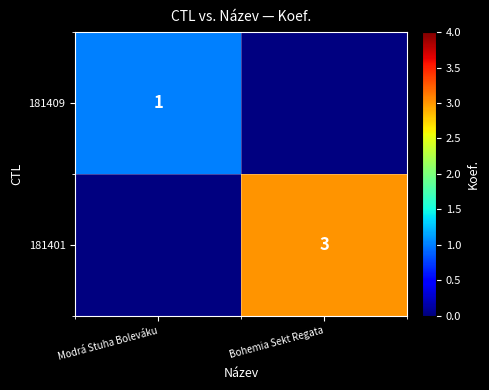

Is it true that 181409 equals 1 at Modrá Stuha Boleváku?

True